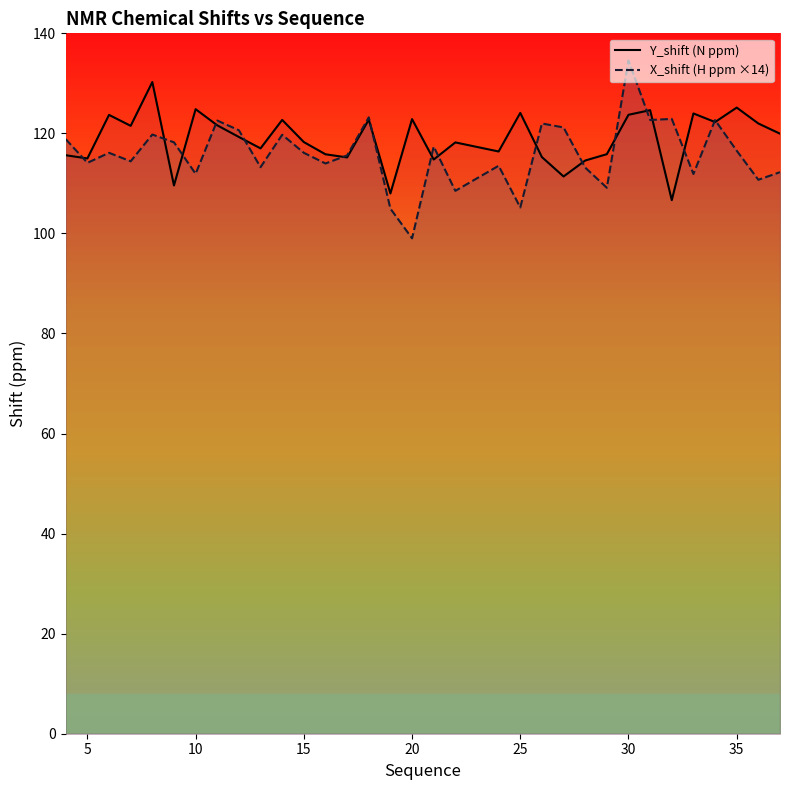

What is the total value across all series at 20?

221.9